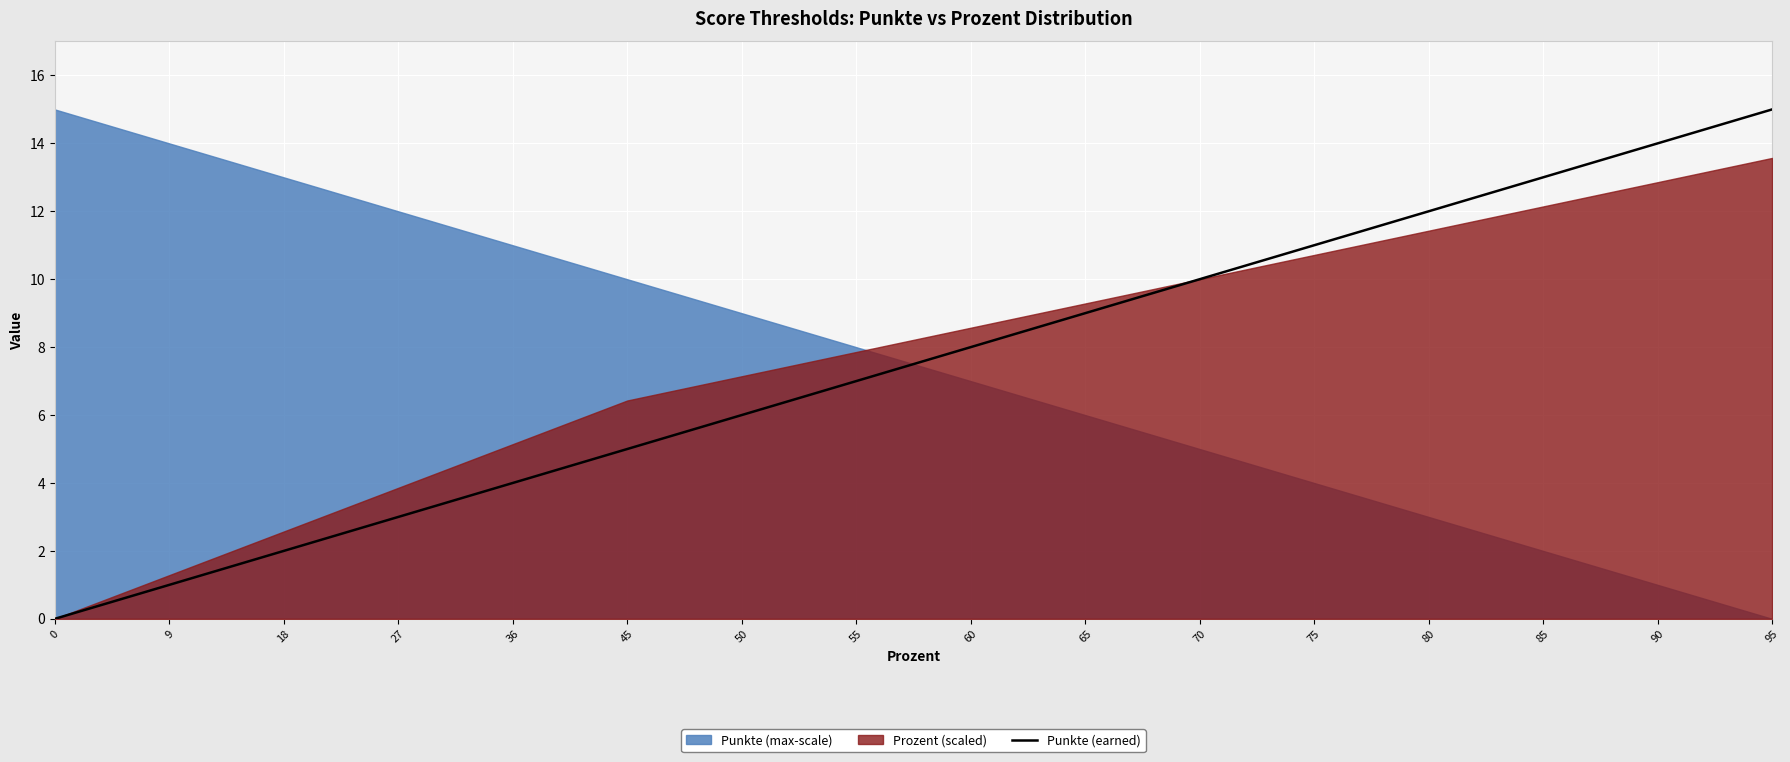

List the labels in order of Punkte (earned) value, largest first.

95, 90, 85, 80, 75, 70, 65, 60, 55, 50, 45, 36, 27, 18, 9, 0